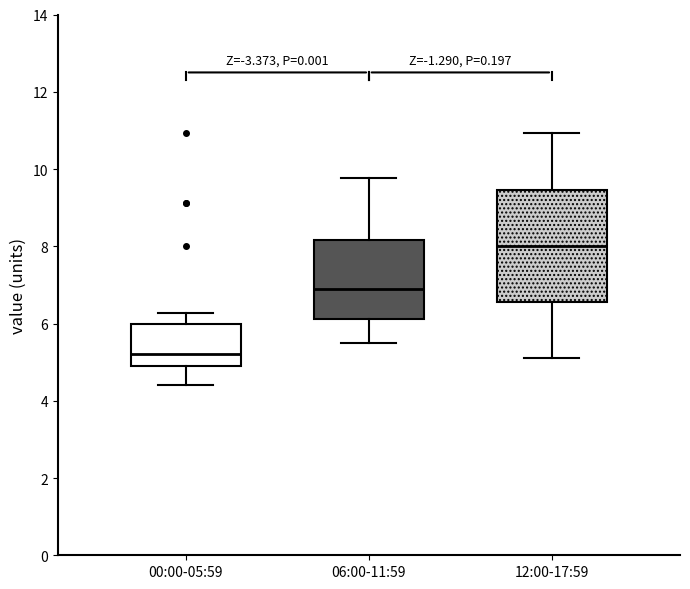

Reading left to right, transcribe this box plot: for each box, give where its median line is, the range the box spans, and where its two whiskers end, as read against the y-axis. The values are not printed on the chart, so give them approximately, as read against the axis.

00:00-05:59: median 5.2, box 5.0 to 6.0, whiskers 4.4 to 6.2
06:00-11:59: median 7.0, box 6.2 to 8.2, whiskers 5.6 to 9.8
12:00-17:59: median 8.0, box 6.6 to 9.4, whiskers 5.2 to 11.0